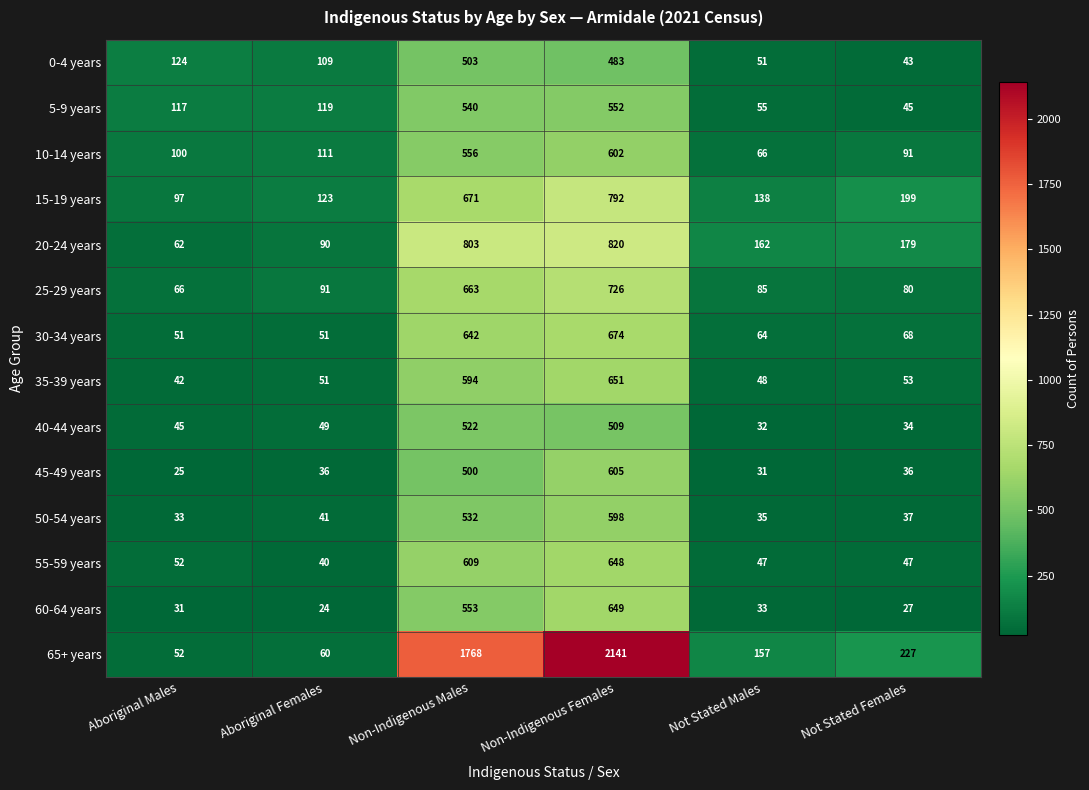

Read the 15-19 years value at Non-Indigenous Females.

792